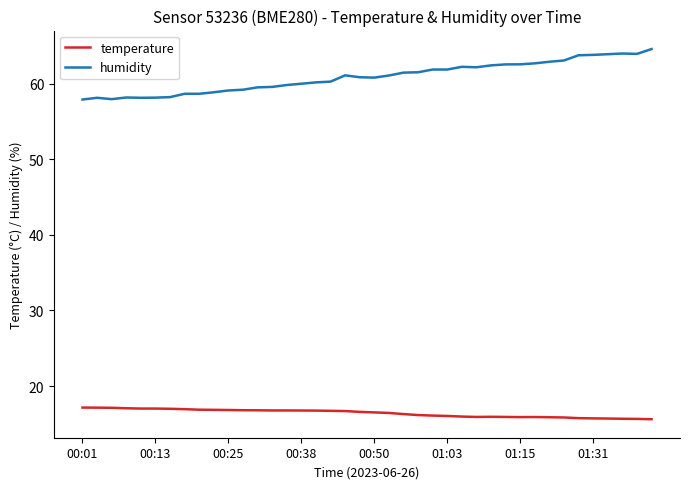

Count the number of data series in this chart.

2